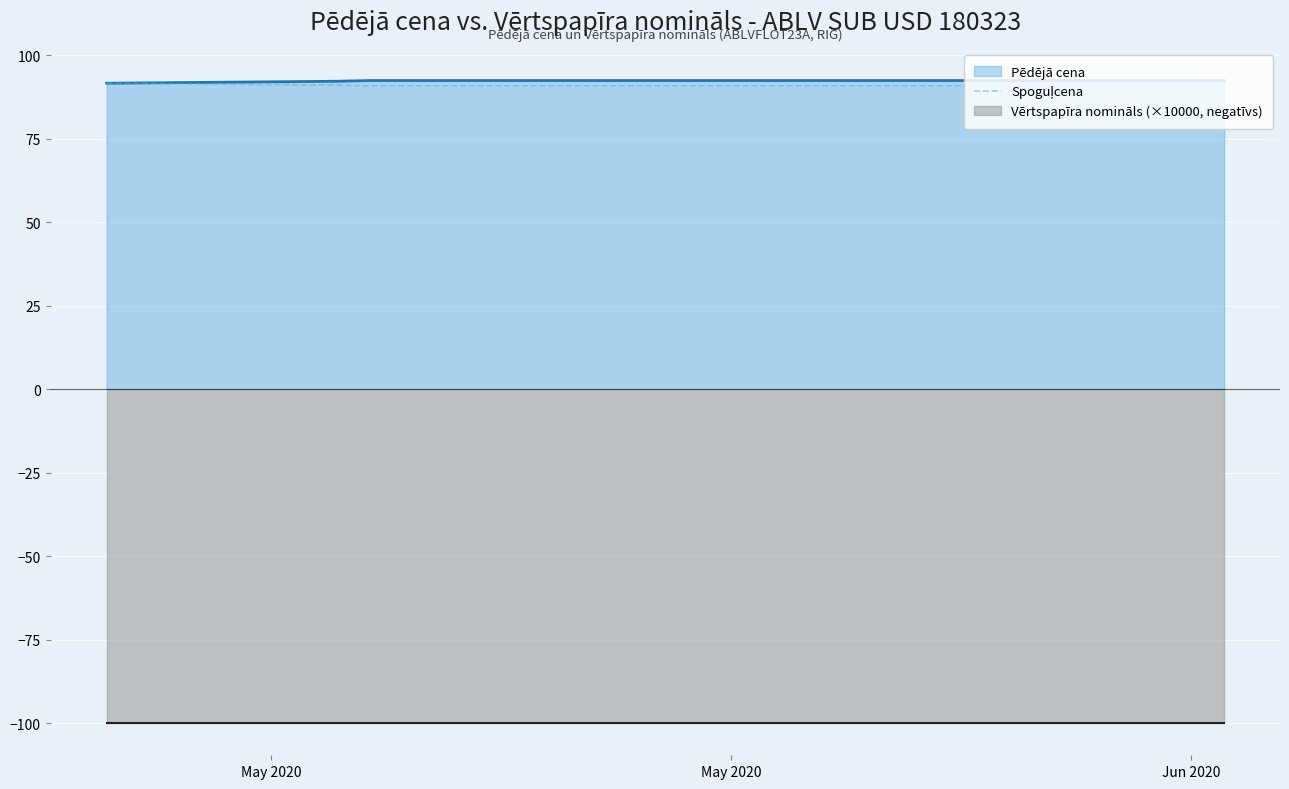

The value of Pēdējā cena at May 2020 is 139.7. True or false?

False